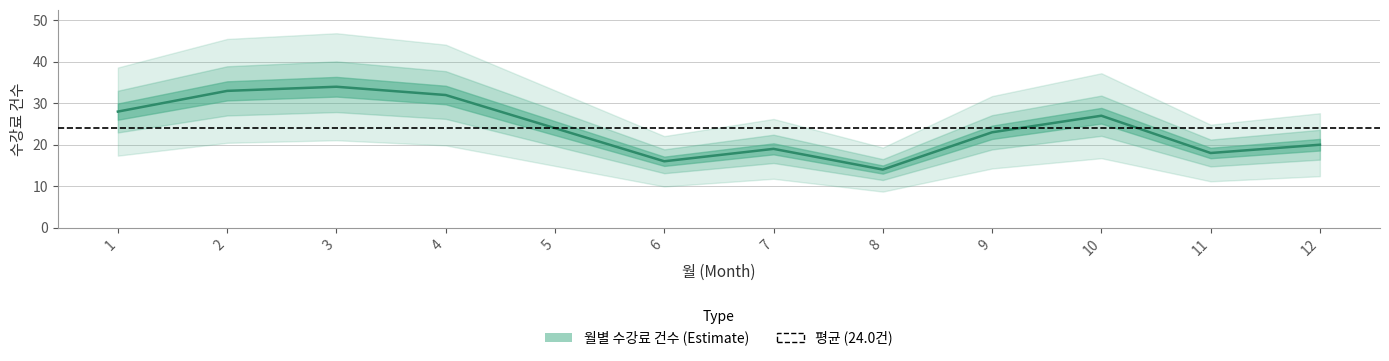

Where is the first local minimum?

6